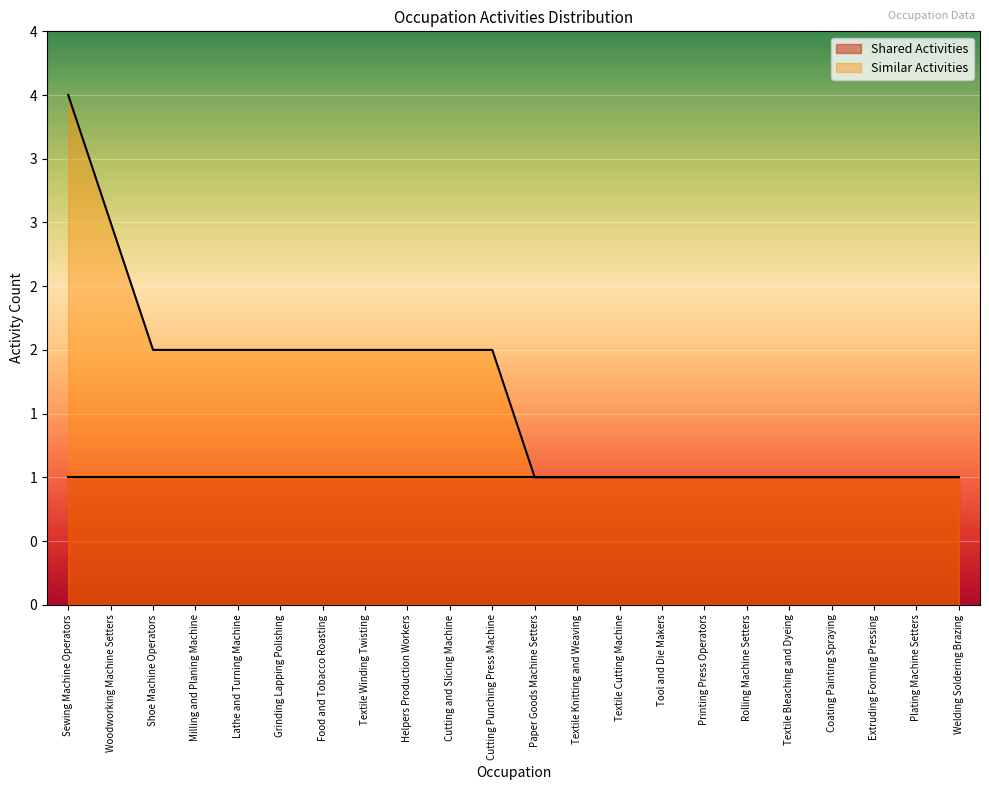

True or false: there are more than 2 points higher than both neighbors.

False